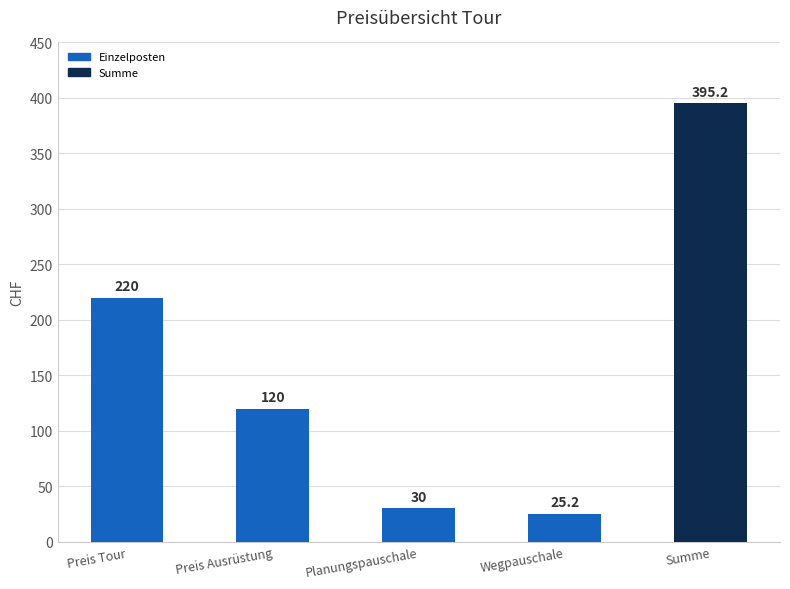

Which has a higher value, Preis Tour or Planungspauschale?

Preis Tour